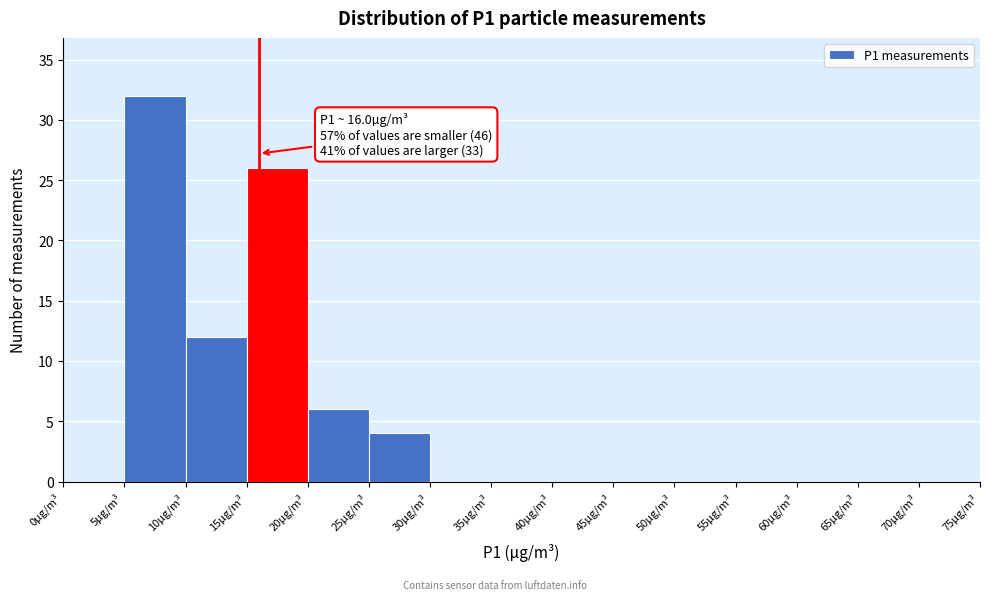

Which range on the x-axis has the tallest bar?

5 to 10